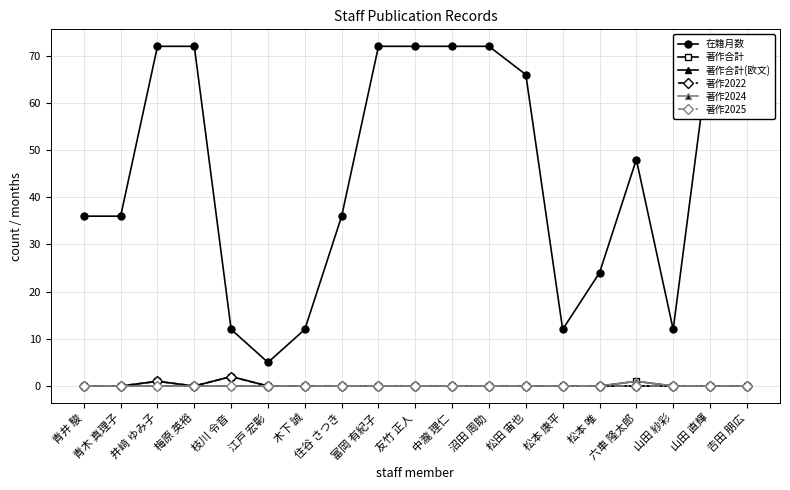

Count the 著作2024 values in the range 0 to 1.

19